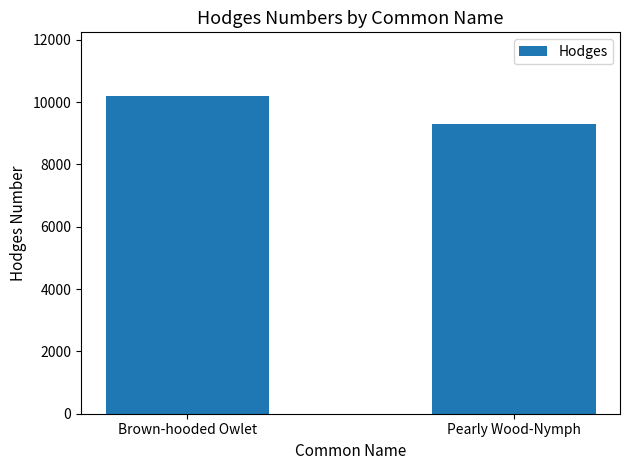

How many values are between 9299 and 10202?

2